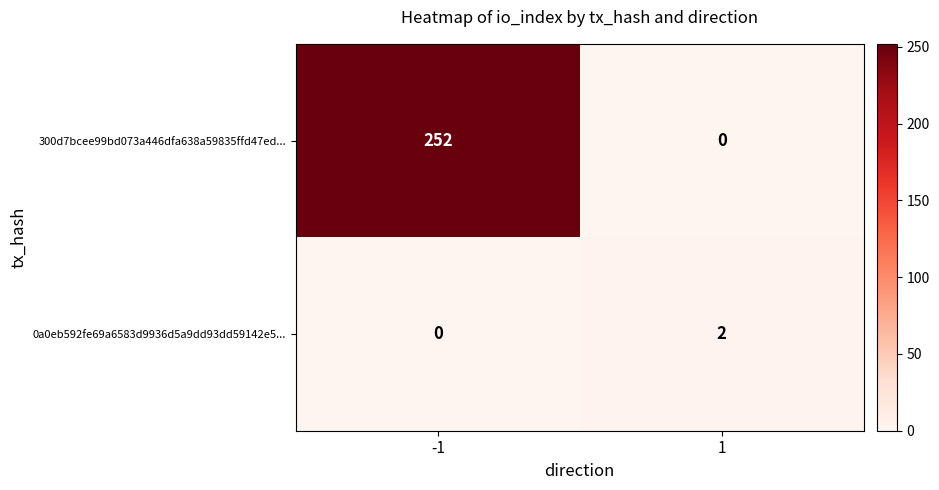

Rank the series at 1 from lowest to highest value.

300d7bcee99bd073a446dfa638a59835ffd47ed..., 0a0eb592fe69a6583d9936d5a9dd93dd59142e5...